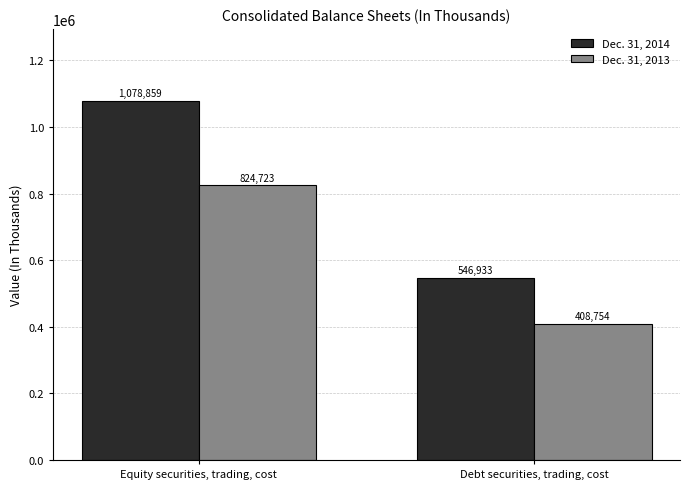

What is the difference between the Dec. 31, 2013 values at Equity securities, trading, cost and Debt securities, trading, cost?

415969